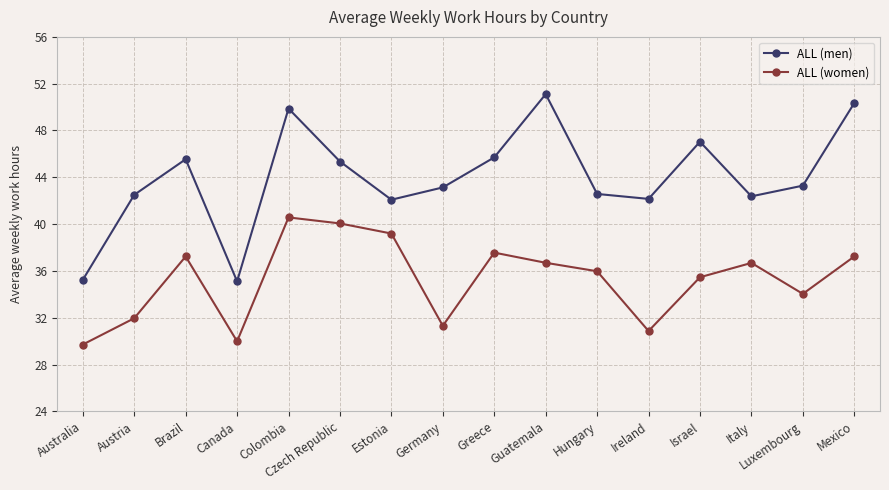

True or false: ALL (women) and ALL (men) cross at least once.

False